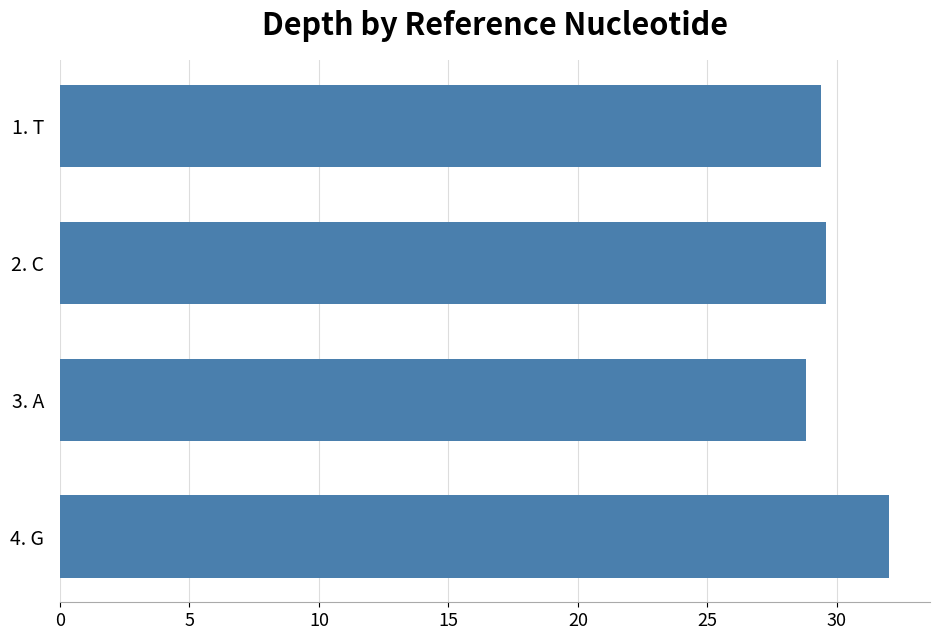

What is the sum of all values?

119.8